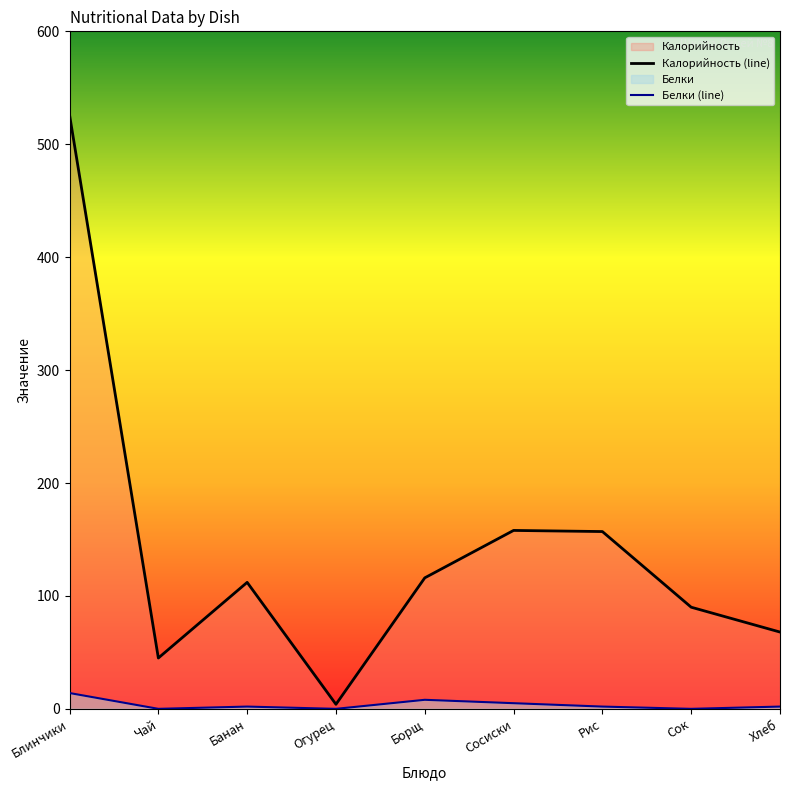

How many interior local peaks does the Белки series have?

2